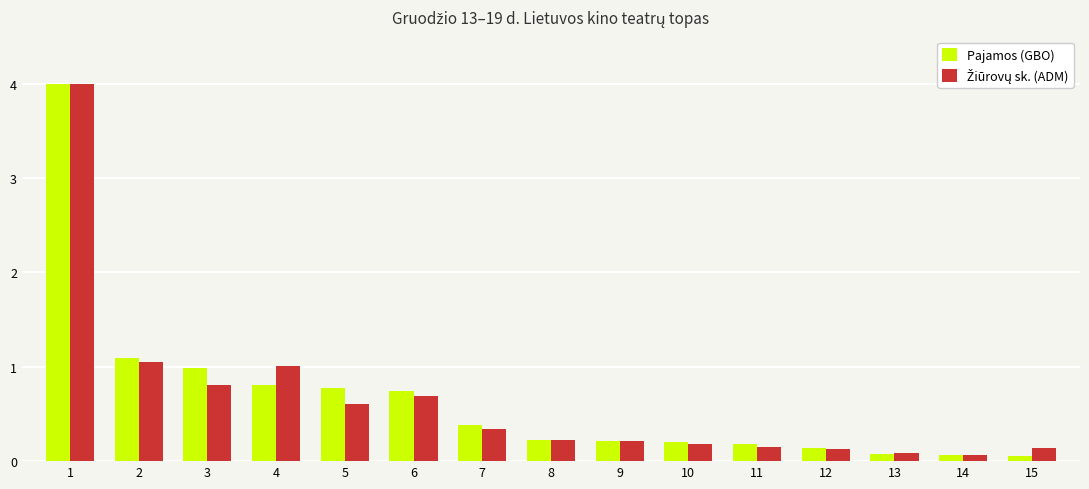

What is the difference between the maximum and minimum values in the Pajamos (GBO) series?

3.9